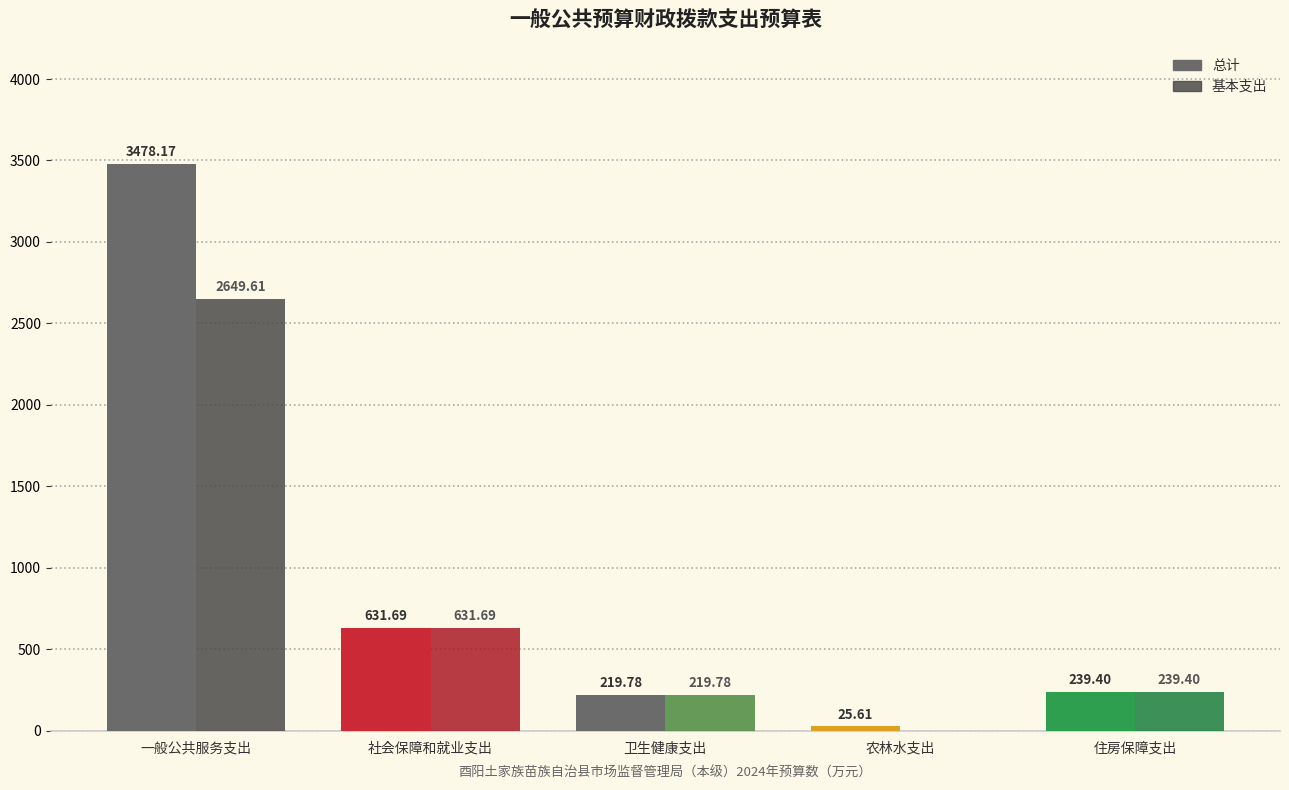

Reading left to right, extract all data points from this chart.

总计: 3478.2	631.7	219.8	25.6	239.4
基本支出: 2649.6	631.7	219.8	0.0	239.4